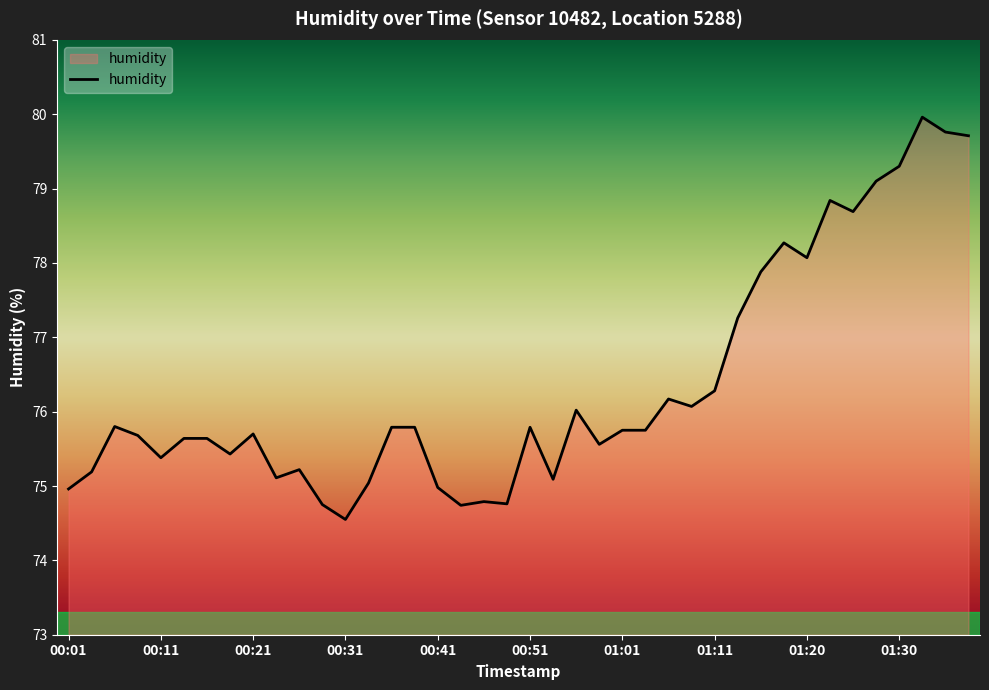

What is the greatest value displayed?

80.0